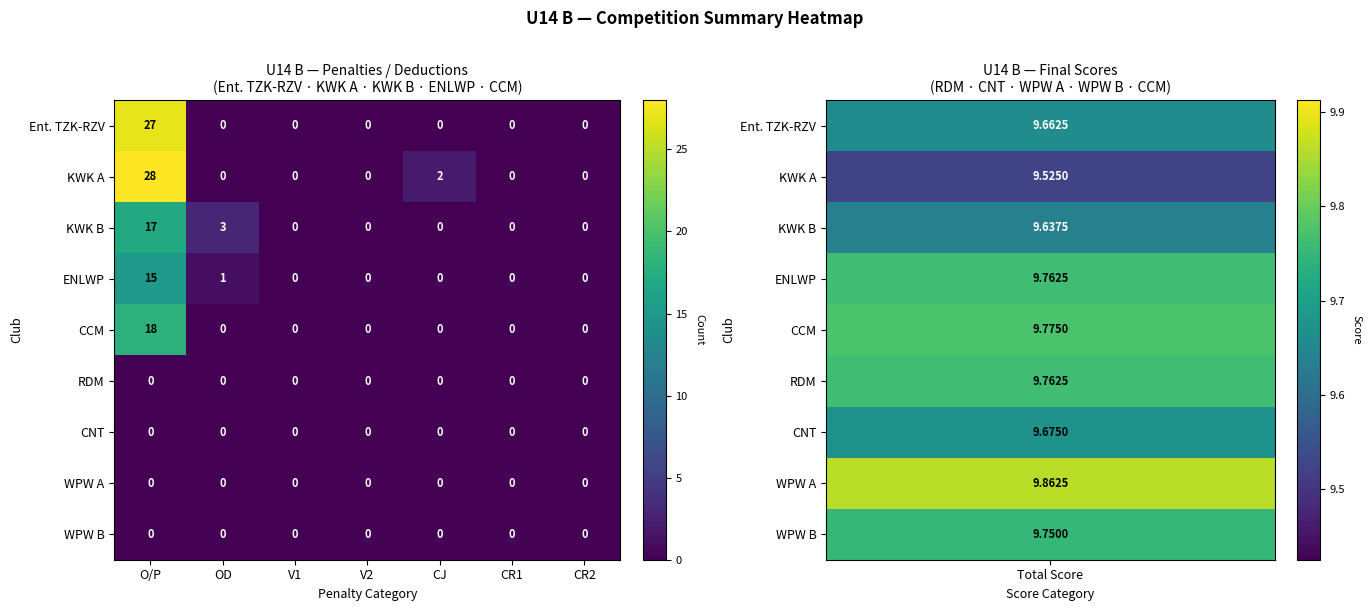

What is the difference between the highest and lowest values at OD?

3